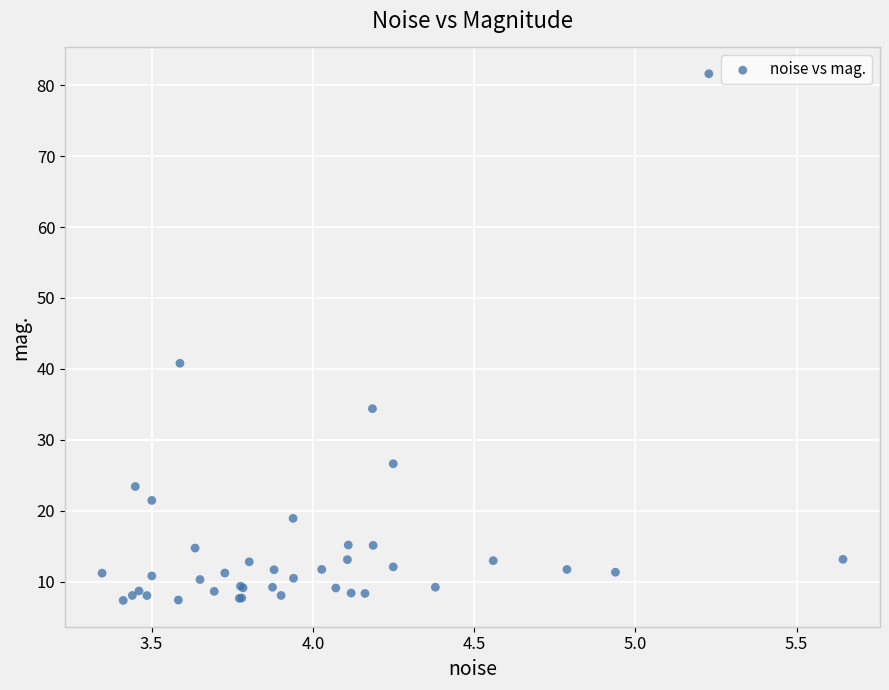

What Y value in the scatter plot is closest to 44?

40.8